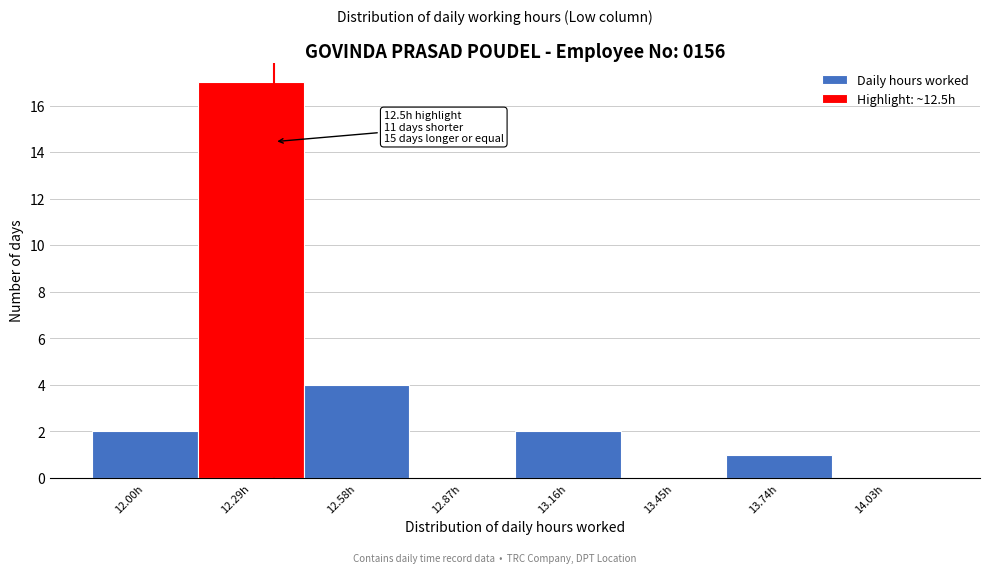

Reading left to right, transcribe all the data shown in this chart.

12.00h=2	12.29h=17	12.58h=4	12.87h=0	13.16h=2	13.45h=0	13.74h=1	14.03h=0